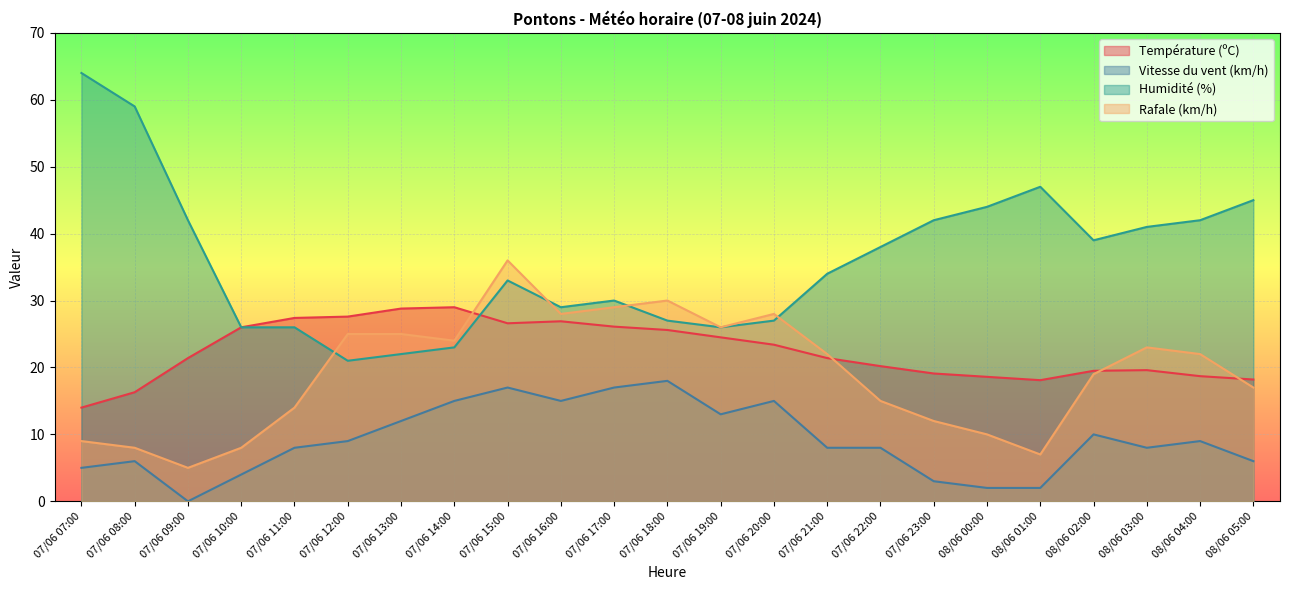

What is the value of the Vitesse du vent (km/h) point at the 16th from the left?

8.0